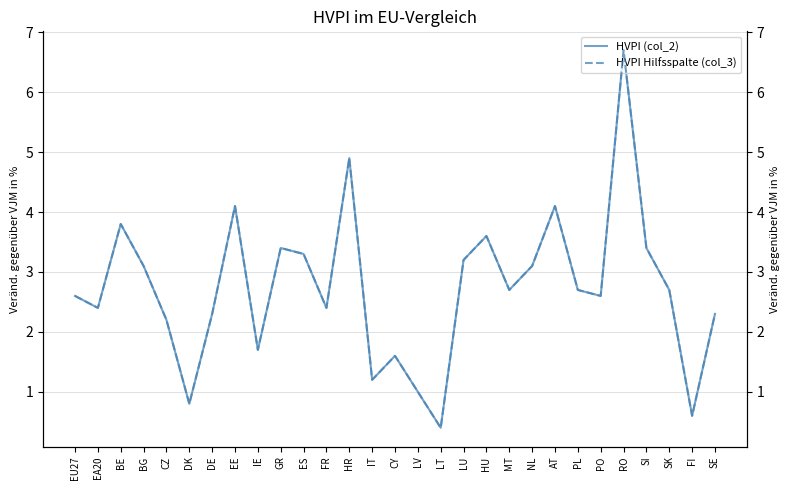

What is the minimum value shown in the chart?

0.4